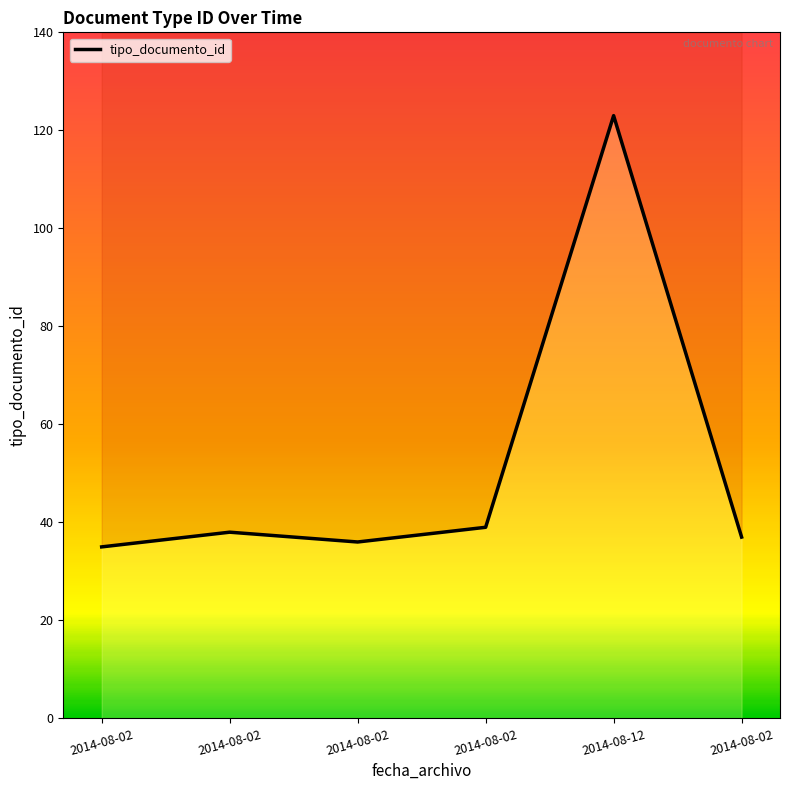

Read the value at 2014-08-02.

36